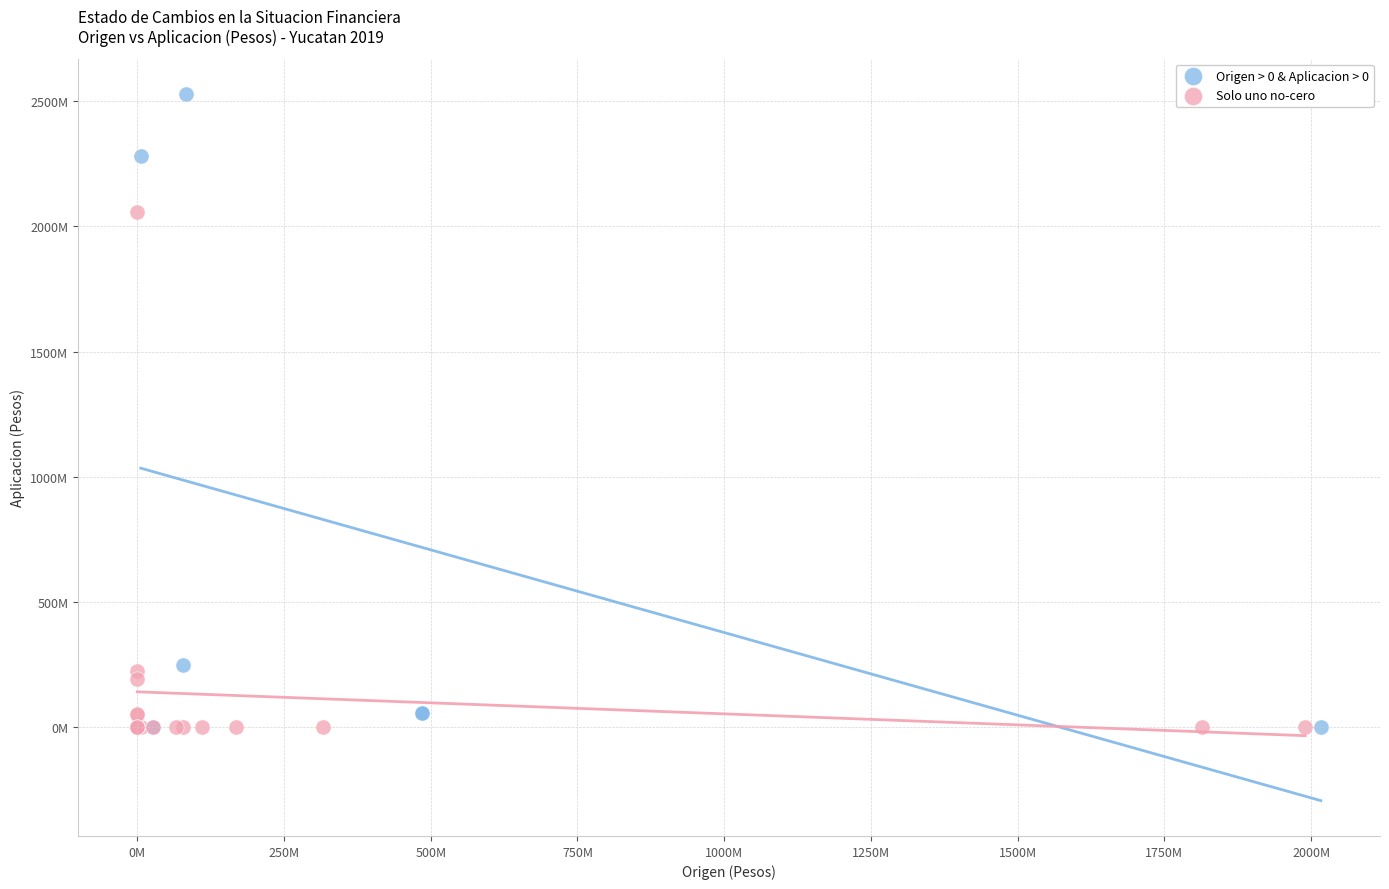

Which series reaches the maximum Y coordinate?

Origen > 0 & Aplicacion > 0